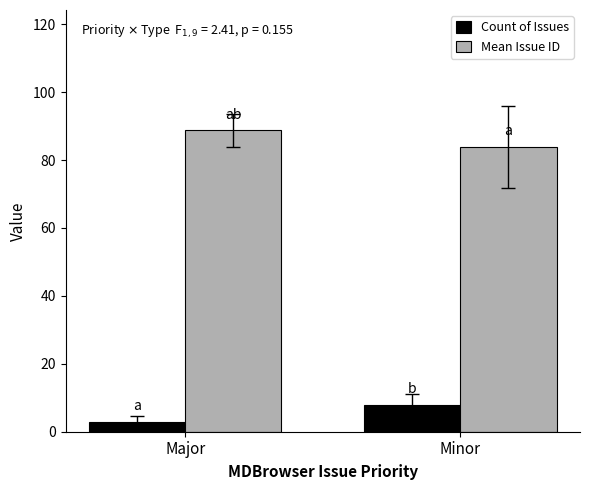

At which label does Mean Issue ID first exceed 88?

Major